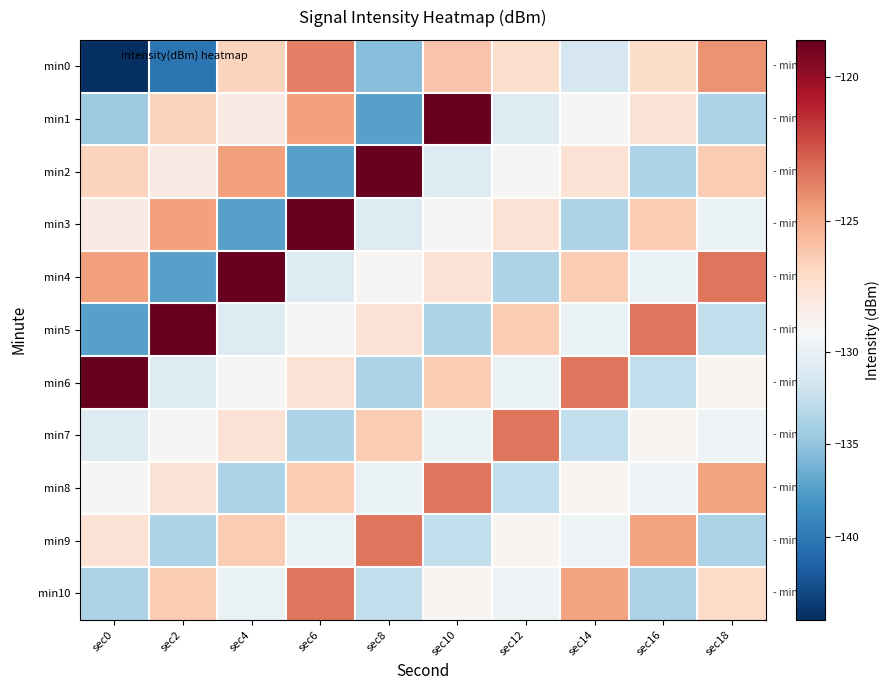

Reading right to left, transcribe all the data shown in this chart.

min0: sec18=-124.3	sec16=-126.9	sec14=-131.5	sec12=-127.0	sec10=-125.9	sec8=-135.5	sec6=-123.7	sec4=-126.6	sec2=-140.3	sec0=-144.5
min1: sec18=-133.7	sec16=-127.3	sec14=-128.7	sec12=-130.8	sec10=-118.7	sec8=-137.4	sec6=-124.7	sec4=-128.0	sec2=-126.5	sec0=-134.5
min2: sec18=-126.3	sec16=-133.7	sec14=-127.3	sec12=-128.7	sec10=-130.8	sec8=-118.7	sec6=-137.4	sec4=-124.7	sec2=-128.0	sec0=-126.5
min3: sec18=-129.8	sec16=-126.3	sec14=-133.7	sec12=-127.3	sec10=-128.7	sec8=-130.8	sec6=-118.7	sec4=-137.4	sec2=-124.7	sec0=-128.0
min4: sec18=-123.4	sec16=-129.8	sec14=-126.3	sec12=-133.7	sec10=-127.3	sec8=-128.7	sec6=-130.8	sec4=-118.7	sec2=-137.4	sec0=-124.7
min5: sec18=-132.6	sec16=-123.4	sec14=-129.8	sec12=-126.3	sec10=-133.7	sec8=-127.3	sec6=-128.7	sec4=-130.8	sec2=-118.7	sec0=-137.4
min6: sec18=-128.6	sec16=-132.6	sec14=-123.4	sec12=-129.8	sec10=-126.3	sec8=-133.7	sec6=-127.3	sec4=-128.7	sec2=-130.8	sec0=-118.7
min7: sec18=-129.5	sec16=-128.6	sec14=-132.6	sec12=-123.4	sec10=-129.8	sec8=-126.3	sec6=-133.7	sec4=-127.3	sec2=-128.7	sec0=-130.8
min8: sec18=-124.8	sec16=-129.5	sec14=-128.6	sec12=-132.6	sec10=-123.4	sec8=-129.8	sec6=-126.3	sec4=-133.7	sec2=-127.3	sec0=-128.7
min9: sec18=-133.8	sec16=-124.8	sec14=-129.5	sec12=-128.6	sec10=-132.6	sec8=-123.4	sec6=-129.8	sec4=-126.3	sec2=-133.7	sec0=-127.3
min10: sec18=-126.9	sec16=-133.8	sec14=-124.8	sec12=-129.5	sec10=-128.6	sec8=-132.6	sec6=-123.4	sec4=-129.8	sec2=-126.3	sec0=-133.7